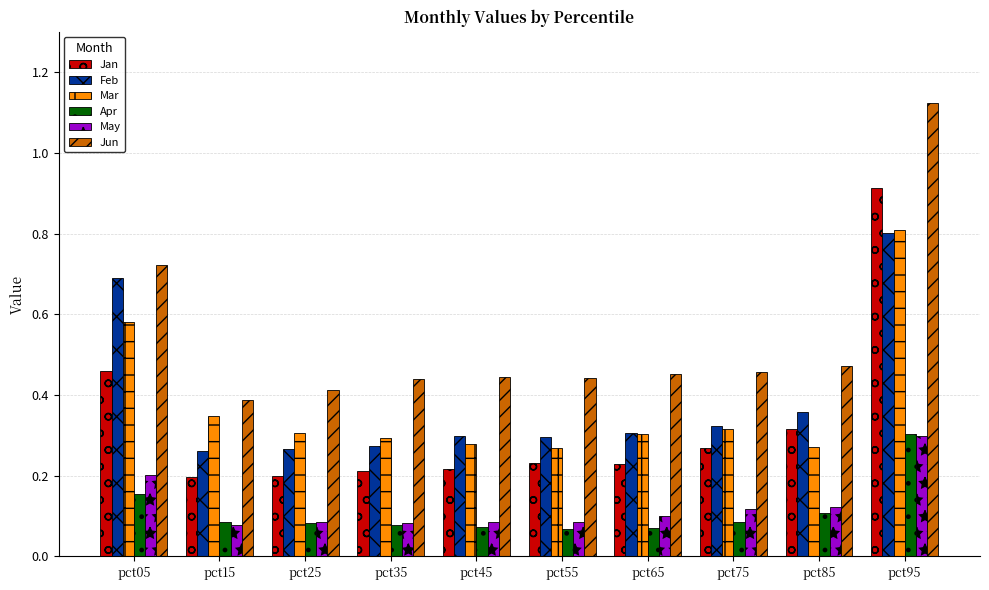

How many Apr values are between 0 and 1?

10